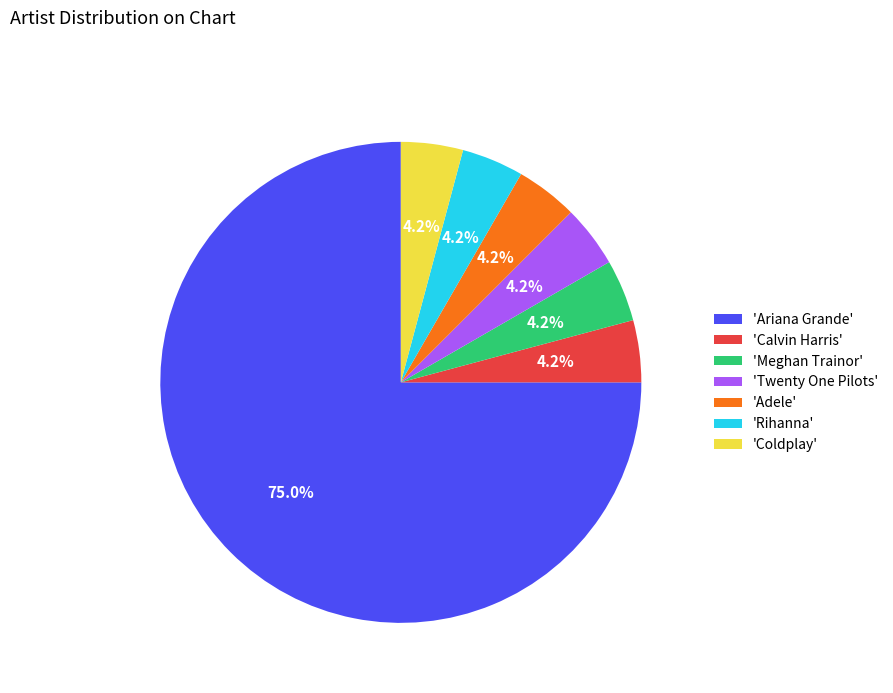

Which category has the biggest portion of the pie?

'Ariana Grande'